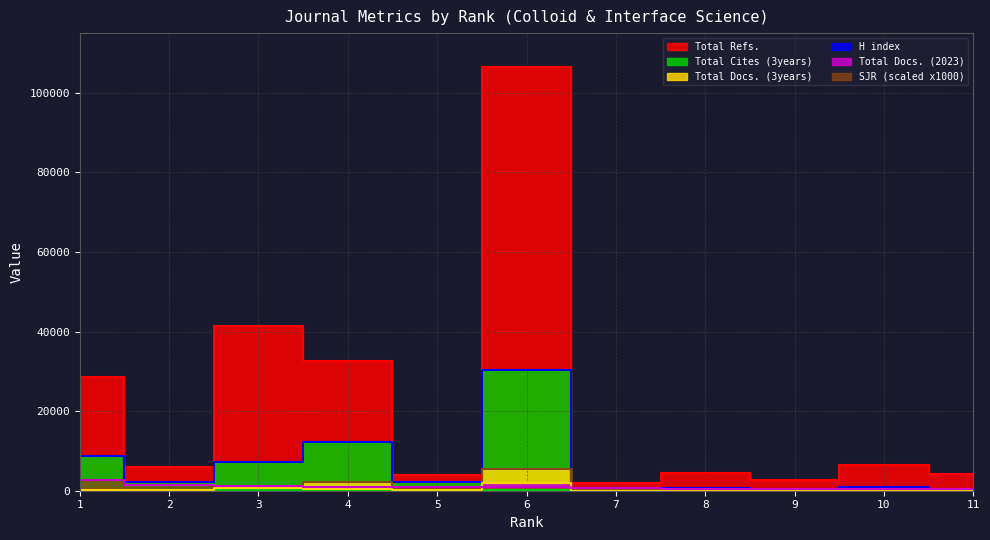

At which category is the sum across all series the highest?

6